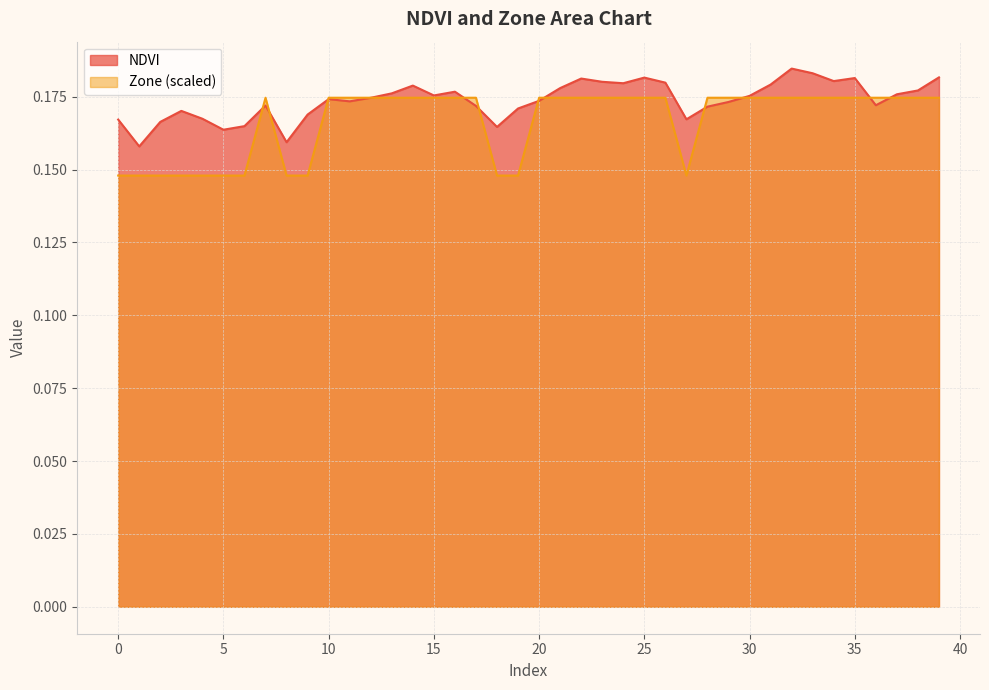

True or false: NDVI has a value of 0.2 at 10.

True